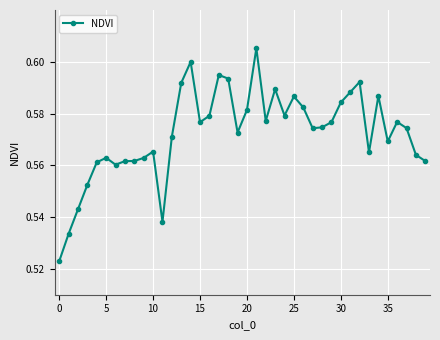

How many values are between 0 and 1?

40